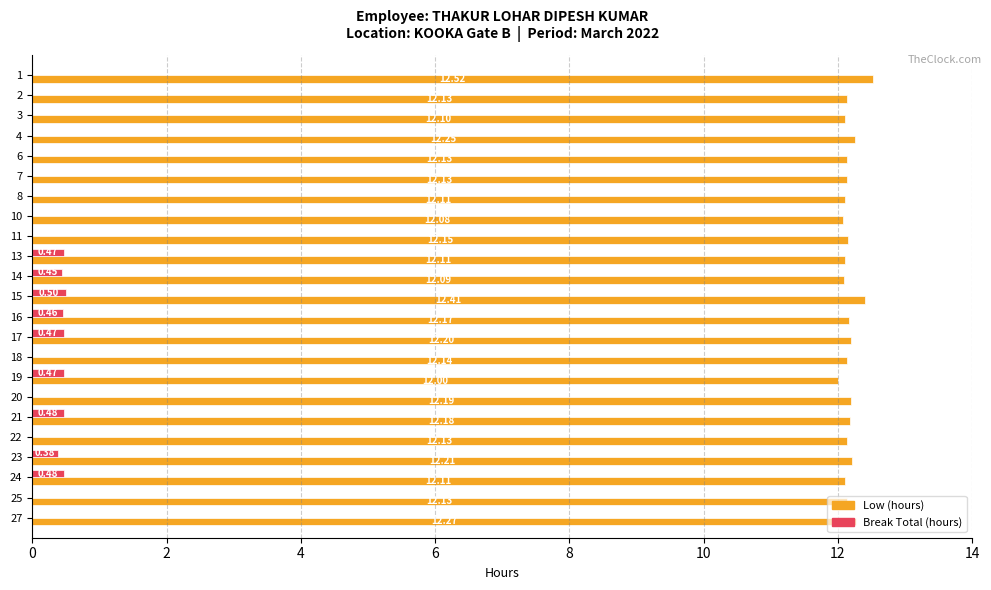

What is the sum of all Break Total (hours) values?

4.2